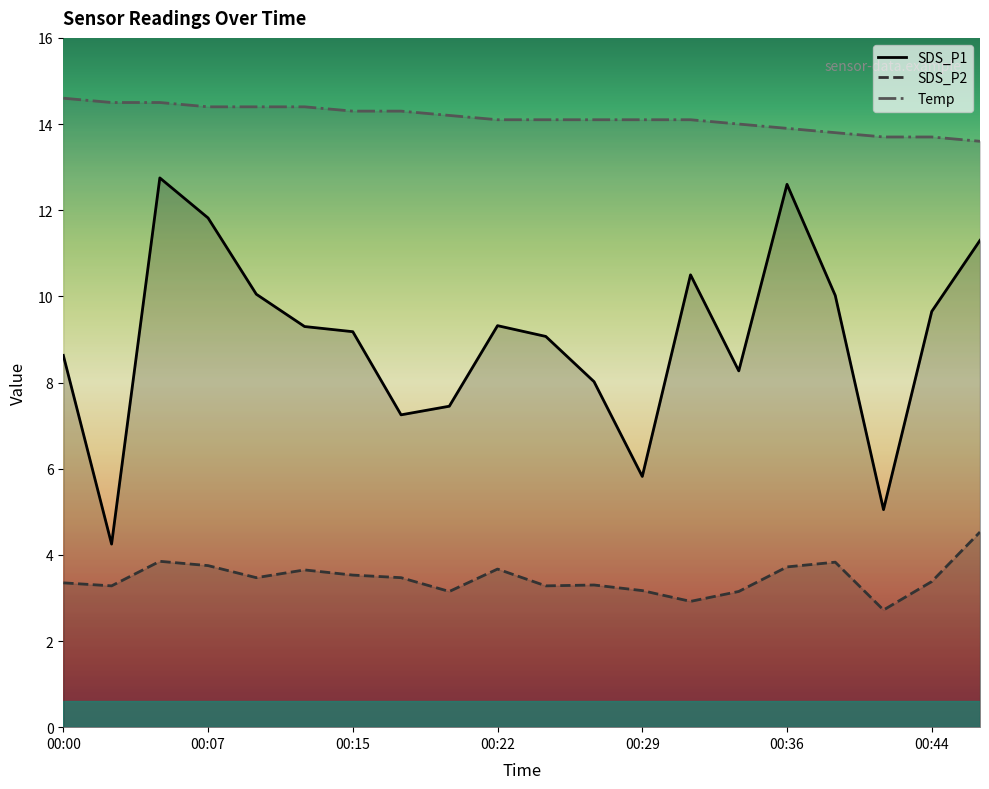

Which series has the widest spread of values?

SDS_P1